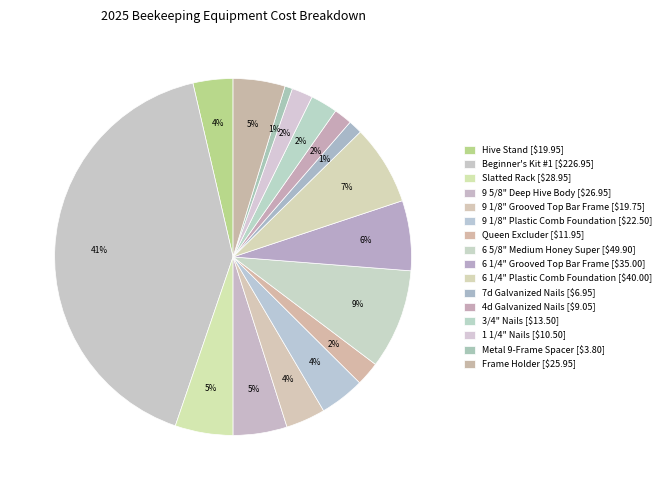

What is the total percentage of 6 1/4" Plastic Comb Foundation and 9 5/8" Deep Hive Body?

12.1%